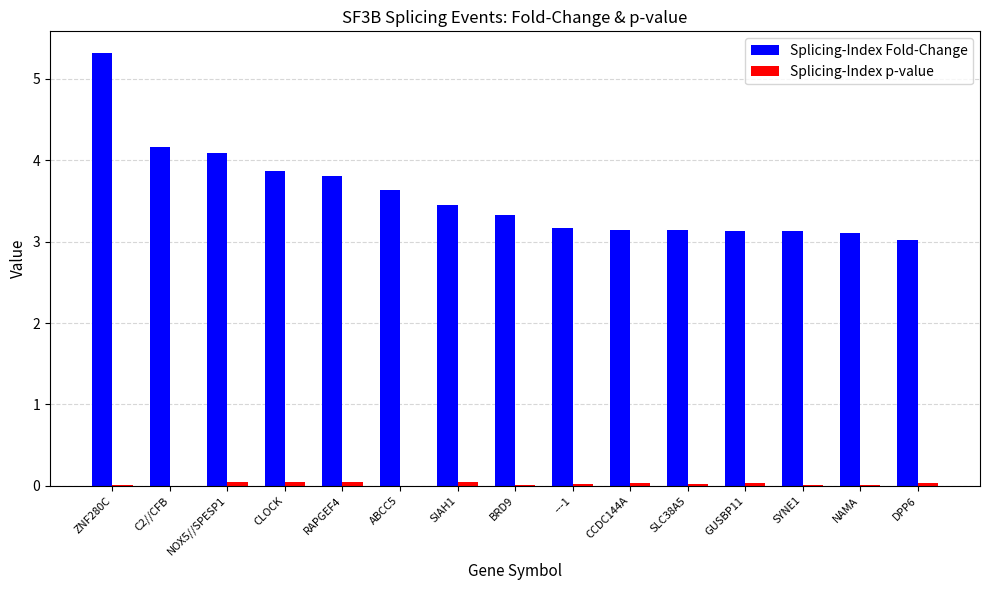

Between ABCC5 and NAMA, which series saw the biggest shift?

Splicing-Index Fold-Change